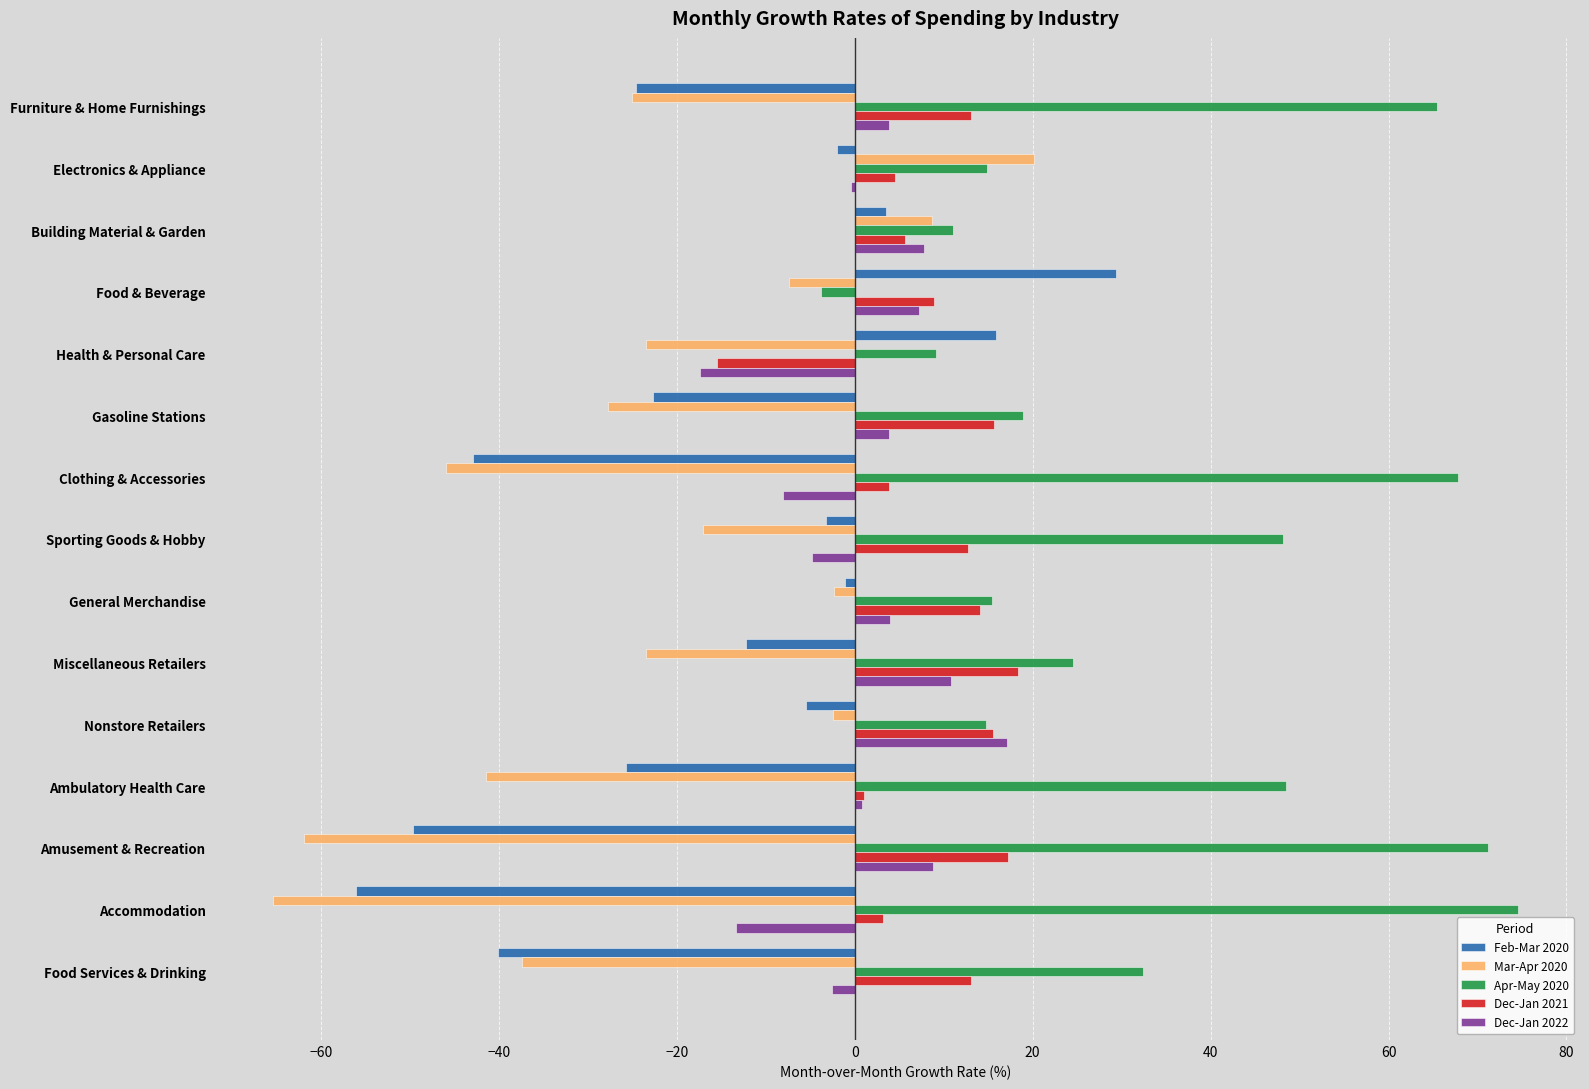

At which label does Apr-May 2020 reach its peak?

Accommodation